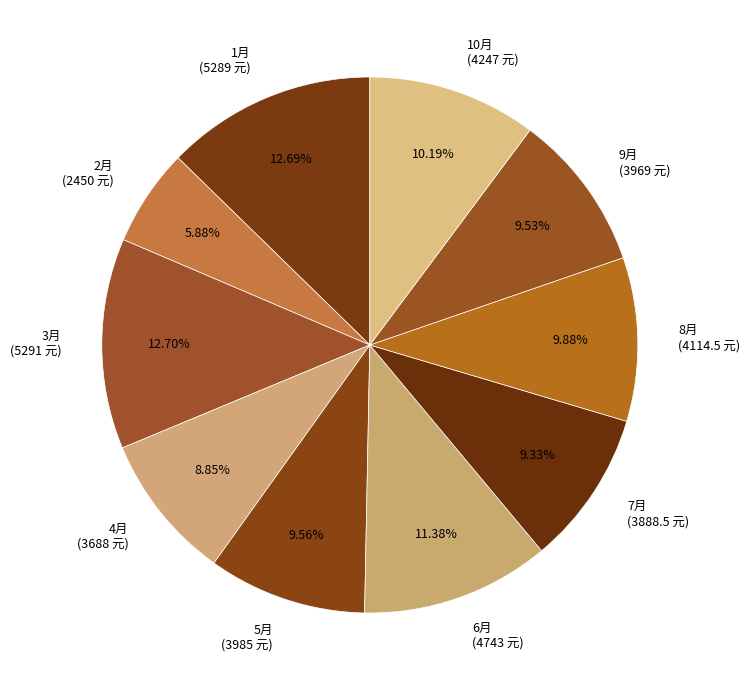

To the nearest percent, what portion does 7月 represent?

9%